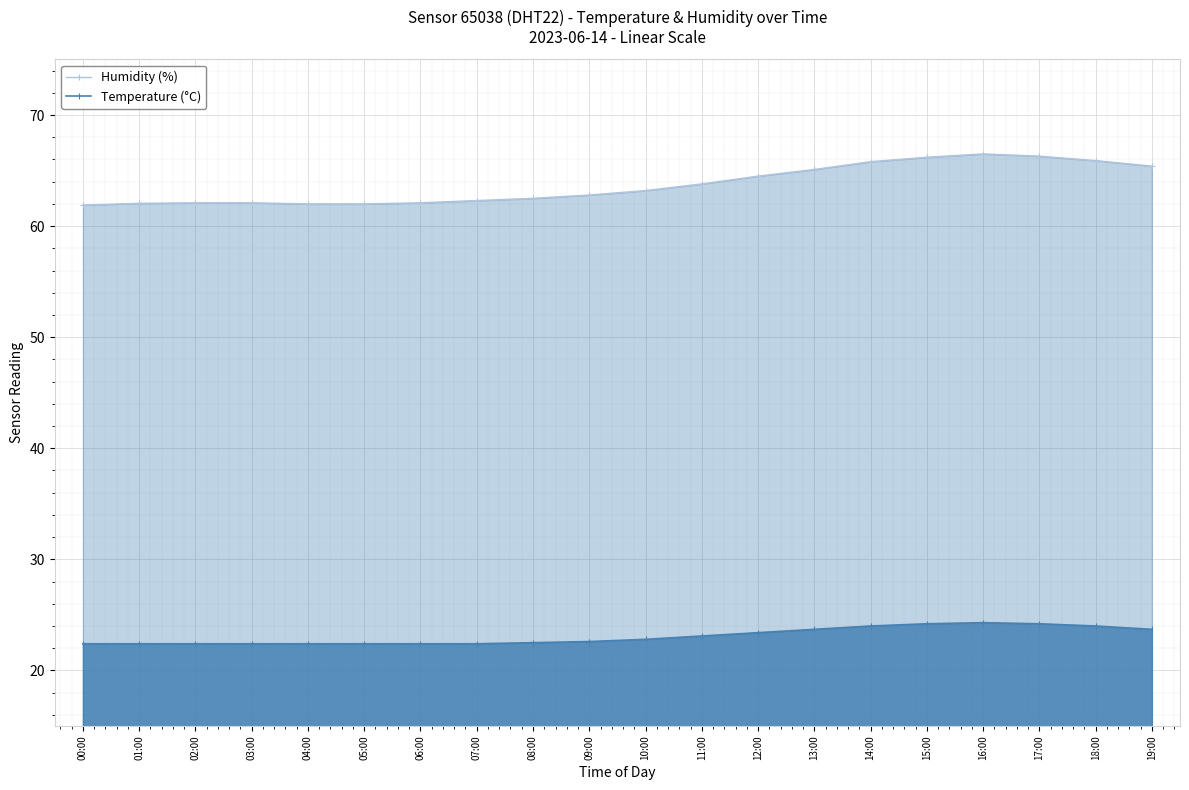

In Temperature (°C), how many points are higher than both neighbors (excluding endpoints)?

1